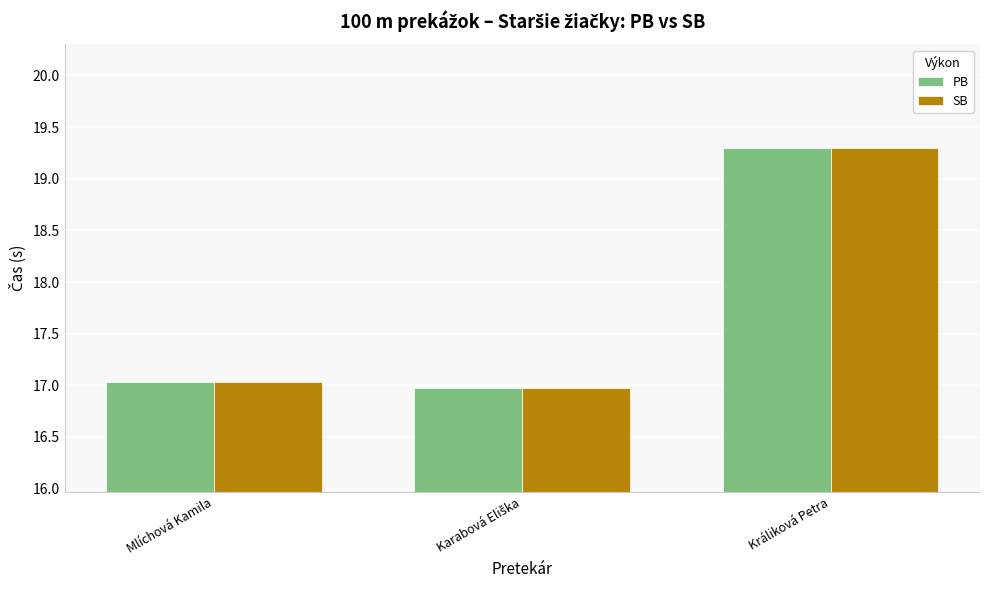

What position from the left is Mlíchová Kamila?

1